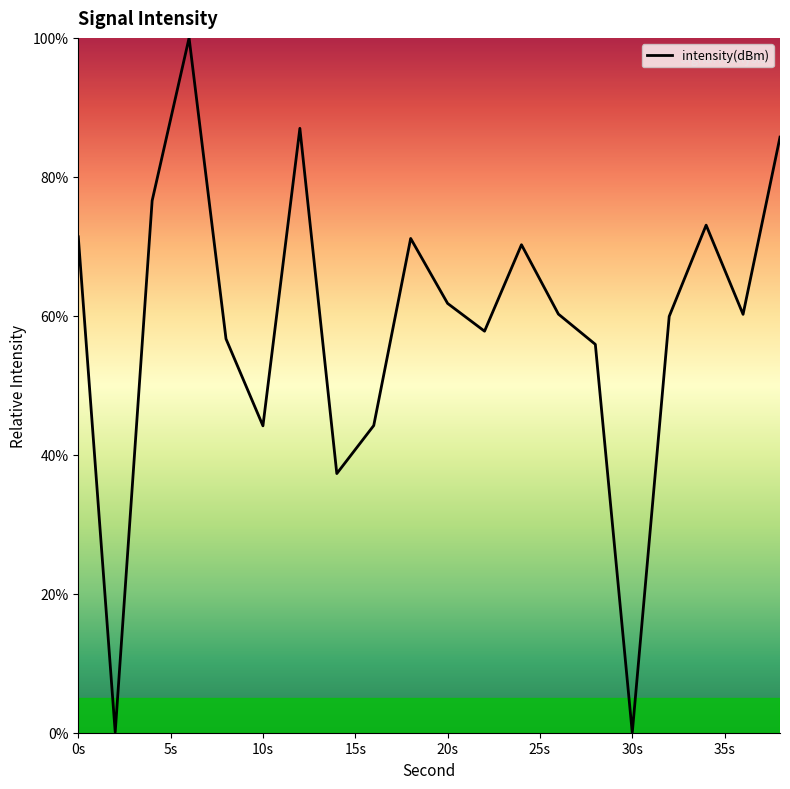

What is the greatest value displayed?

100.0